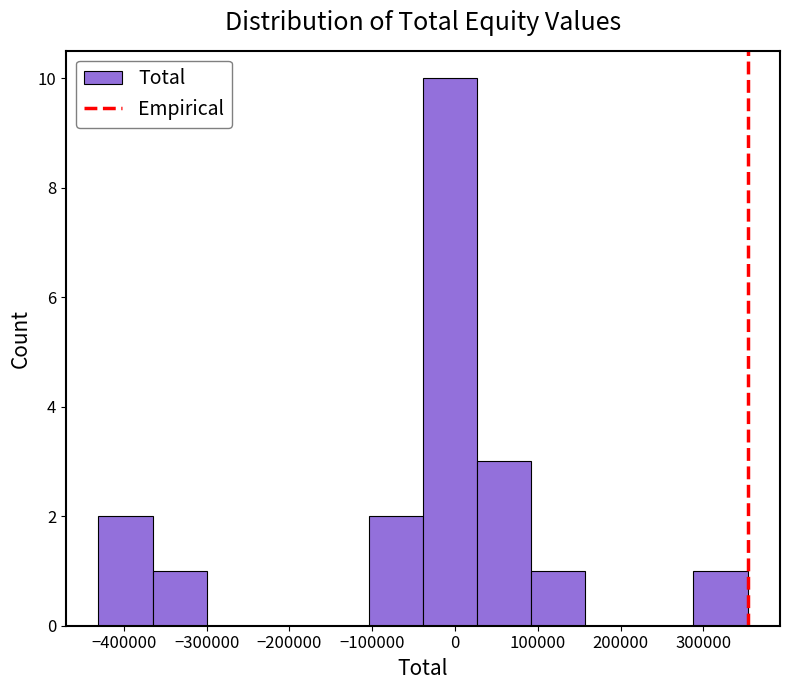

What is the height of the bar covering -430000 to -370000 on the x-axis? Neither the bar edges nor the heights are printed on the chart, so give them approximately, as read against the axes.

2